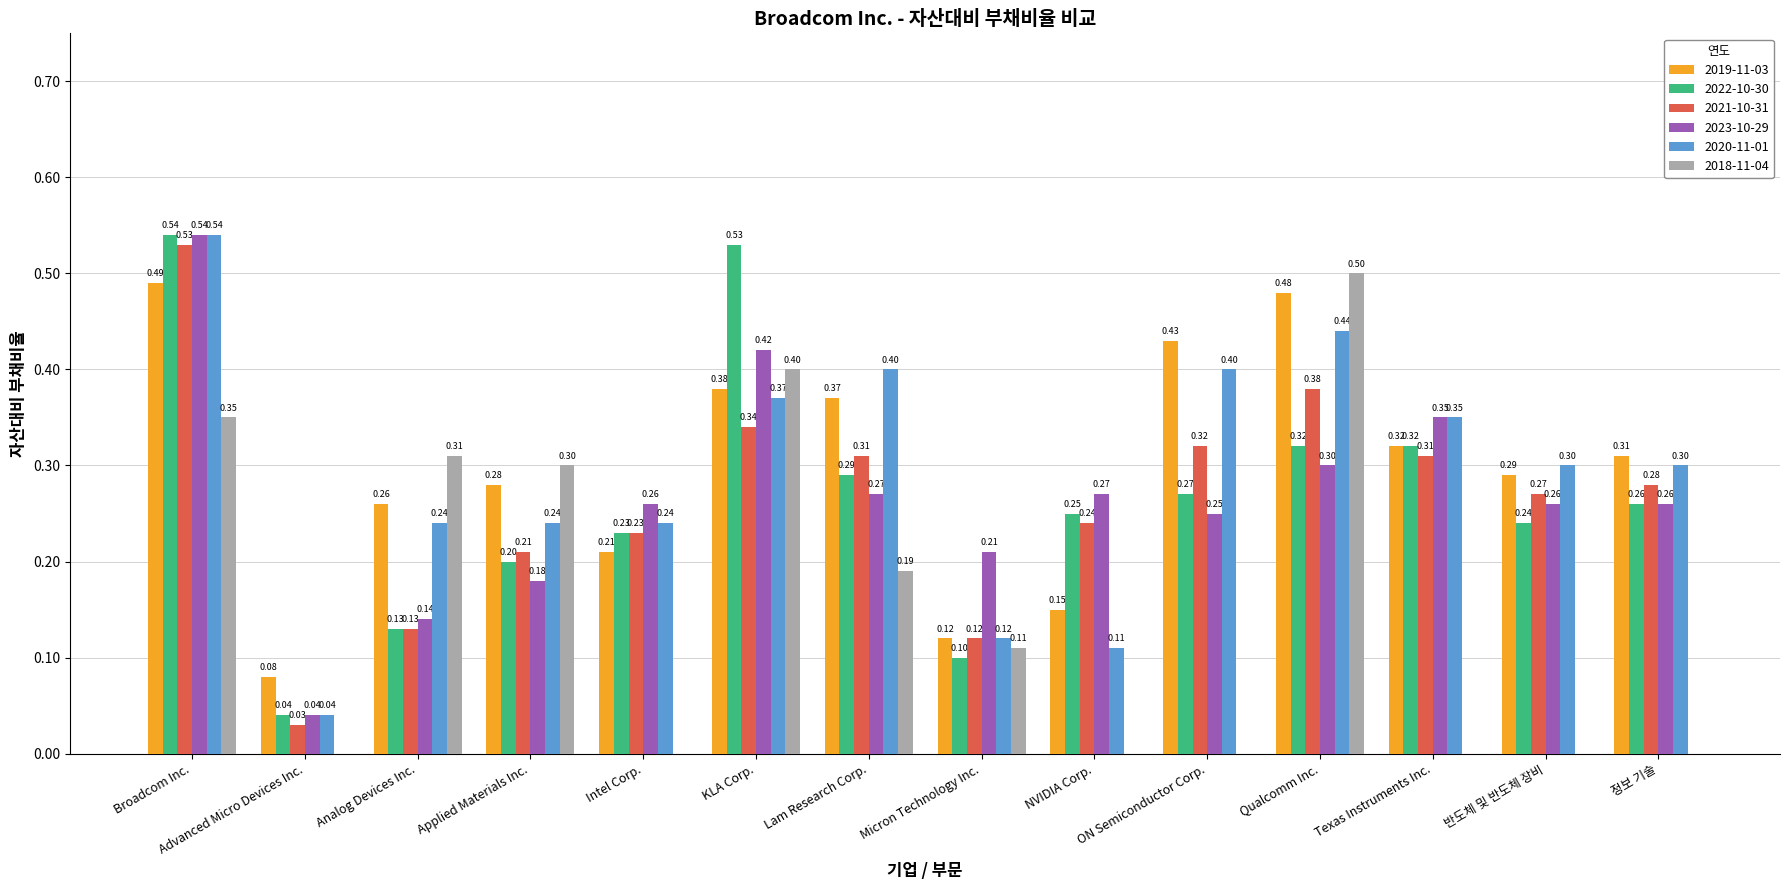

Which series has the largest total across all categories?

2019-11-03